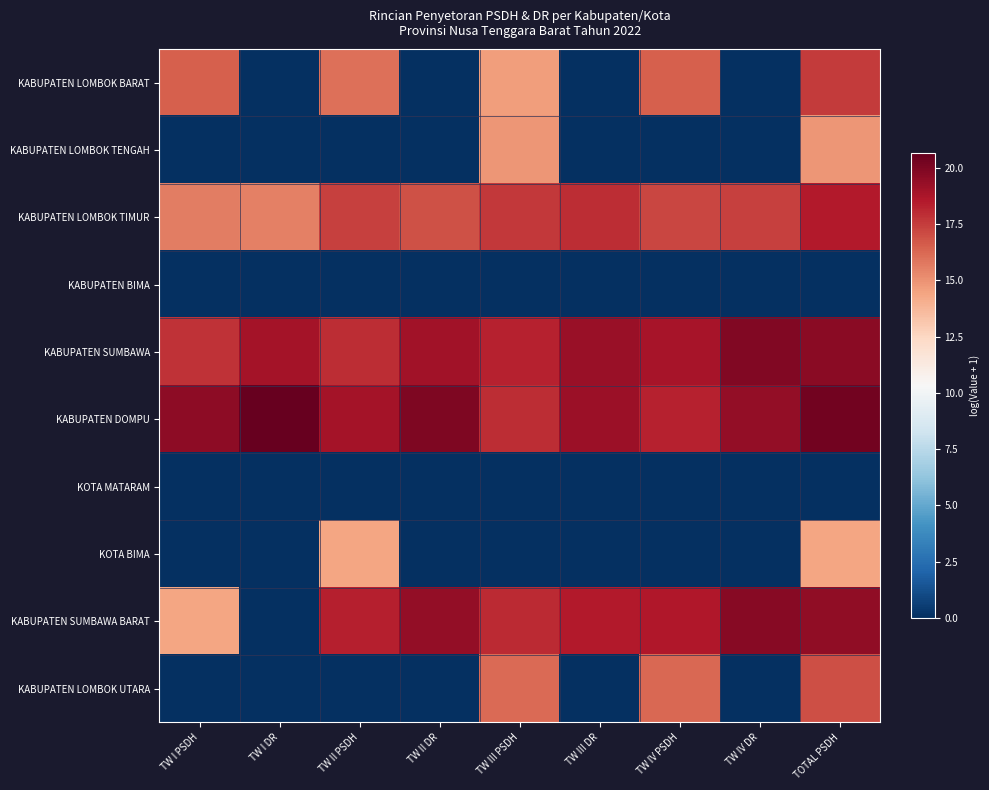

What is the total value across all series at TW IV DR?

76.4